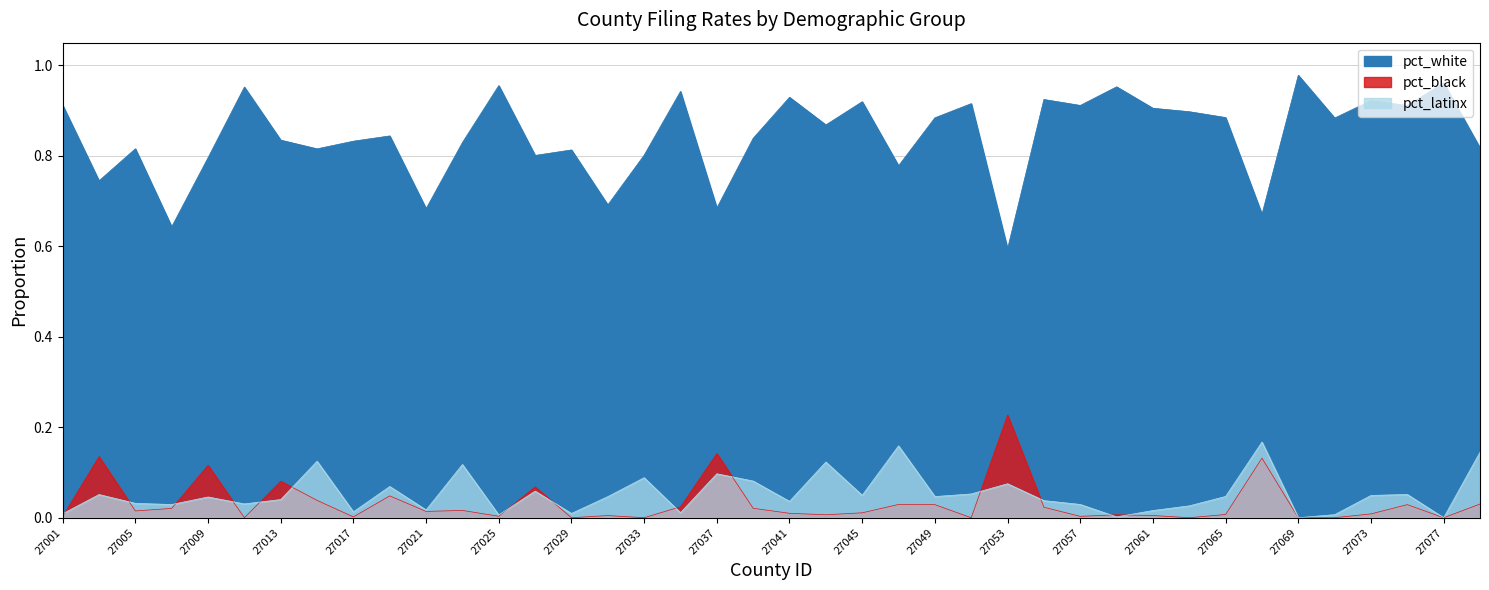

What is the sum of all pct_latinx values?

2.1